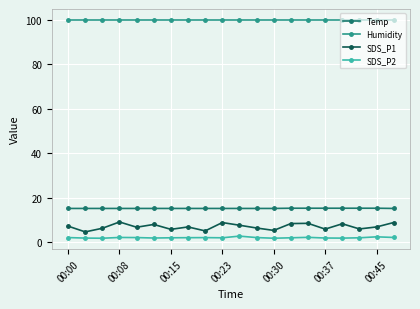

Which series has the largest range (max minus min)?

SDS_P1